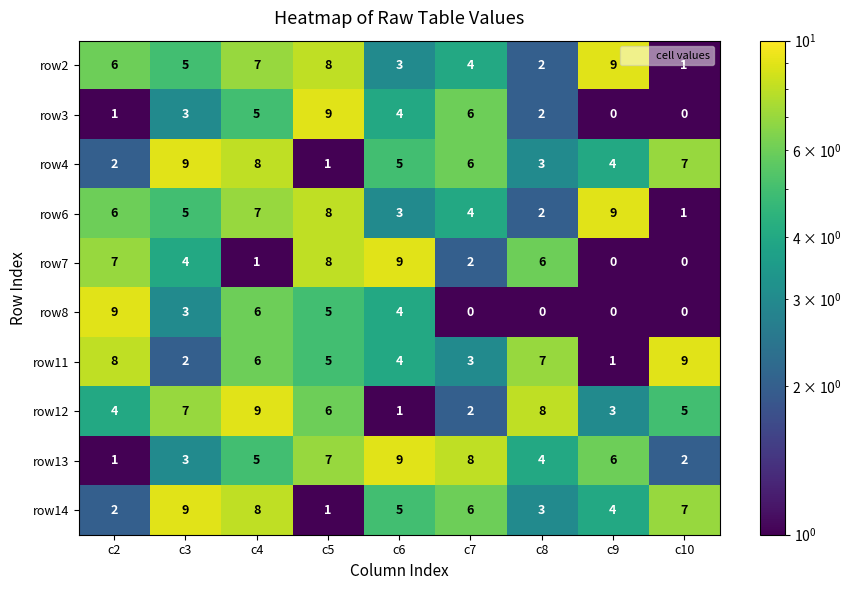

At which category is the sum across all series the highest?

c4